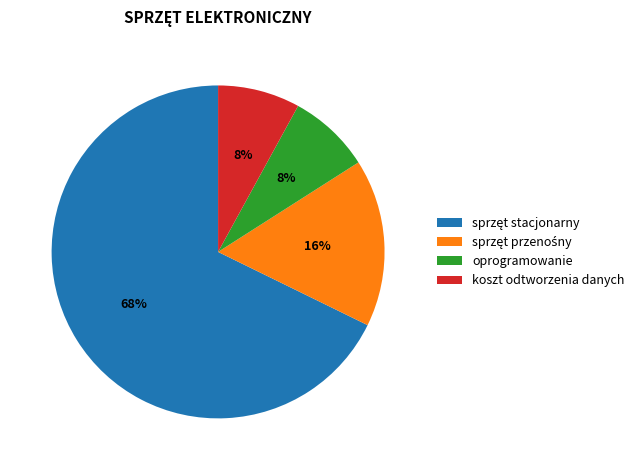

To the nearest percent, what is the difference between the largest and smallest slice percentages?

60%